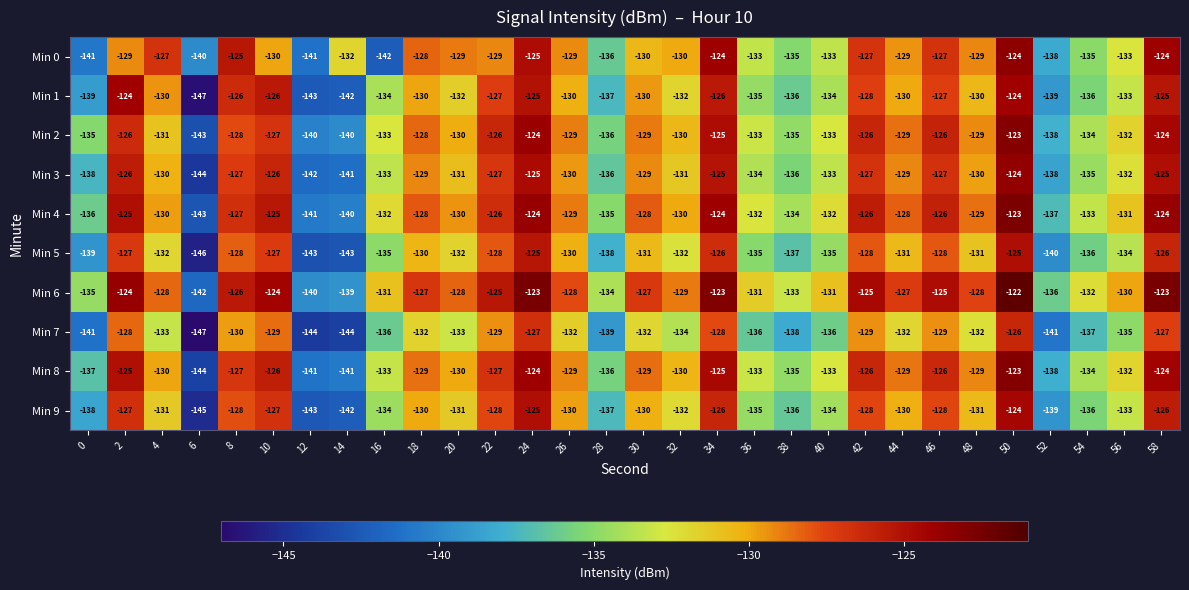

What is the difference between the maximum and second lowest values in the Min 2 series?

17